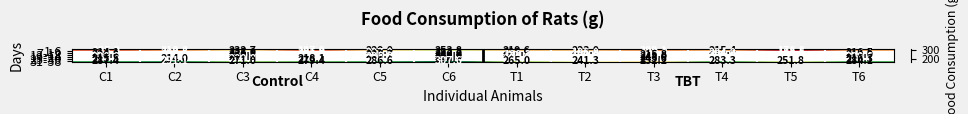

The value of 25-30 at C5 is 46.3. True or false?

False